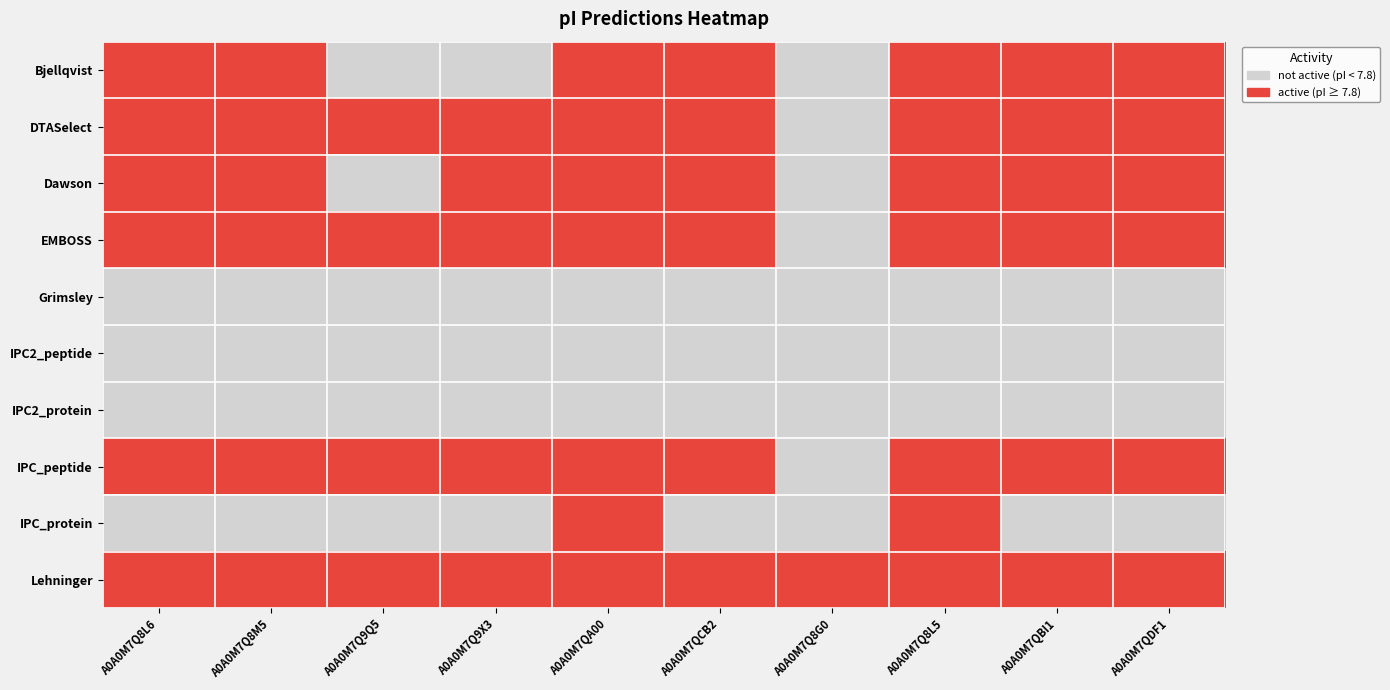

Reading left to right, extract all data points from this chart.

Bjellqvist: A0A0M7Q8L6=1	A0A0M7Q8M5=1	A0A0M7Q9Q5=0	A0A0M7Q9X3=0	A0A0M7QA00=1	A0A0M7QCB2=1	A0A0M7Q8G0=0	A0A0M7Q8L5=1	A0A0M7QBI1=1	A0A0M7QDF1=1
DTASelect: A0A0M7Q8L6=1	A0A0M7Q8M5=1	A0A0M7Q9Q5=1	A0A0M7Q9X3=1	A0A0M7QA00=1	A0A0M7QCB2=1	A0A0M7Q8G0=0	A0A0M7Q8L5=1	A0A0M7QBI1=1	A0A0M7QDF1=1
Dawson: A0A0M7Q8L6=1	A0A0M7Q8M5=1	A0A0M7Q9Q5=0	A0A0M7Q9X3=1	A0A0M7QA00=1	A0A0M7QCB2=1	A0A0M7Q8G0=0	A0A0M7Q8L5=1	A0A0M7QBI1=1	A0A0M7QDF1=1
EMBOSS: A0A0M7Q8L6=1	A0A0M7Q8M5=1	A0A0M7Q9Q5=1	A0A0M7Q9X3=1	A0A0M7QA00=1	A0A0M7QCB2=1	A0A0M7Q8G0=0	A0A0M7Q8L5=1	A0A0M7QBI1=1	A0A0M7QDF1=1
Grimsley: A0A0M7Q8L6=0	A0A0M7Q8M5=0	A0A0M7Q9Q5=0	A0A0M7Q9X3=0	A0A0M7QA00=0	A0A0M7QCB2=0	A0A0M7Q8G0=0	A0A0M7Q8L5=0	A0A0M7QBI1=0	A0A0M7QDF1=0
IPC2_peptide: A0A0M7Q8L6=0	A0A0M7Q8M5=0	A0A0M7Q9Q5=0	A0A0M7Q9X3=0	A0A0M7QA00=0	A0A0M7QCB2=0	A0A0M7Q8G0=0	A0A0M7Q8L5=0	A0A0M7QBI1=0	A0A0M7QDF1=0
IPC2_protein: A0A0M7Q8L6=0	A0A0M7Q8M5=0	A0A0M7Q9Q5=0	A0A0M7Q9X3=0	A0A0M7QA00=0	A0A0M7QCB2=0	A0A0M7Q8G0=0	A0A0M7Q8L5=0	A0A0M7QBI1=0	A0A0M7QDF1=0
IPC_peptide: A0A0M7Q8L6=1	A0A0M7Q8M5=1	A0A0M7Q9Q5=1	A0A0M7Q9X3=1	A0A0M7QA00=1	A0A0M7QCB2=1	A0A0M7Q8G0=0	A0A0M7Q8L5=1	A0A0M7QBI1=1	A0A0M7QDF1=1
IPC_protein: A0A0M7Q8L6=0	A0A0M7Q8M5=0	A0A0M7Q9Q5=0	A0A0M7Q9X3=0	A0A0M7QA00=1	A0A0M7QCB2=0	A0A0M7Q8G0=0	A0A0M7Q8L5=1	A0A0M7QBI1=0	A0A0M7QDF1=0
Lehninger: A0A0M7Q8L6=1	A0A0M7Q8M5=1	A0A0M7Q9Q5=1	A0A0M7Q9X3=1	A0A0M7QA00=1	A0A0M7QCB2=1	A0A0M7Q8G0=1	A0A0M7Q8L5=1	A0A0M7QBI1=1	A0A0M7QDF1=1